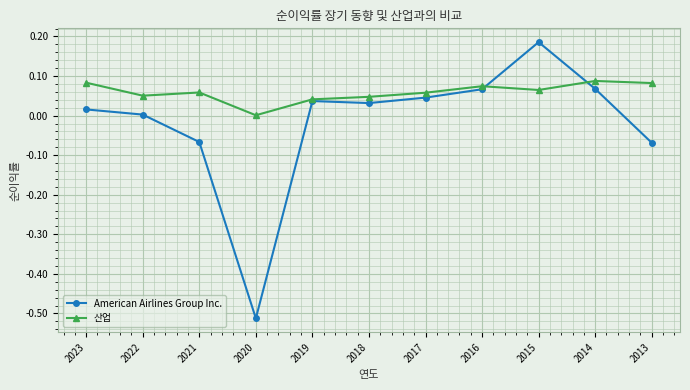

Which label corresponds to the smallest value in the chart?

2020